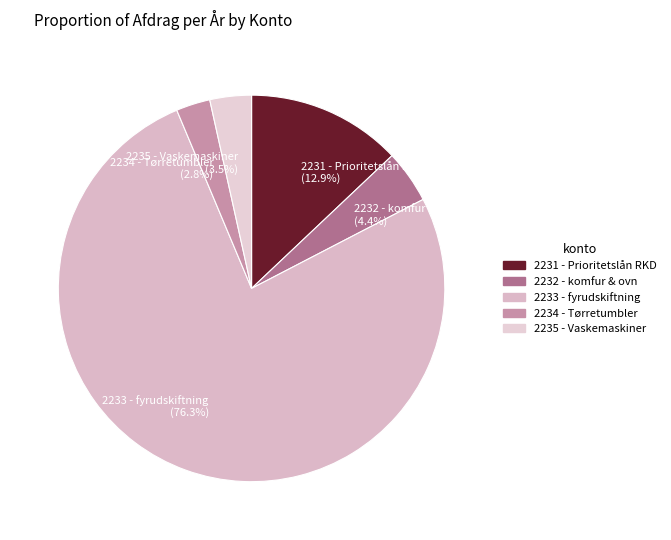

What is the smallest slice in the pie chart?

2234 - Tørretumbler